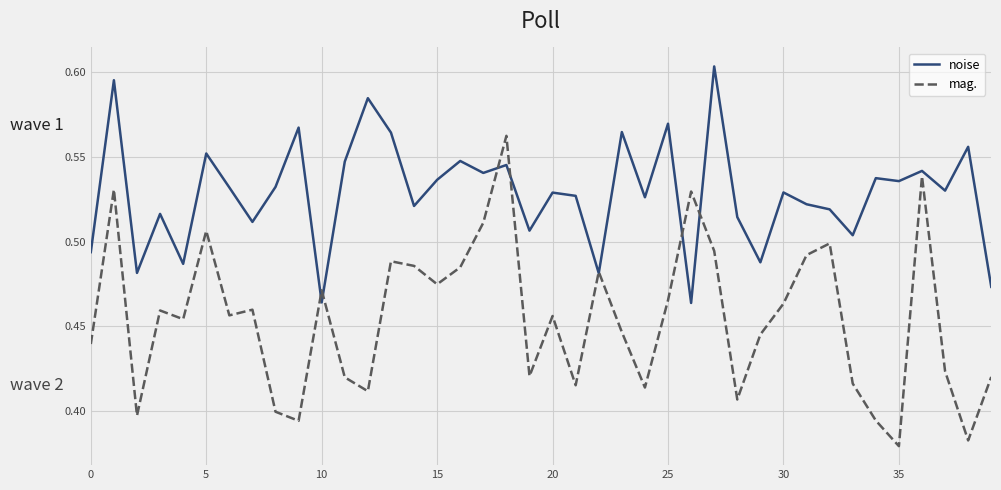

Which series has the widest spread of values?

mag.